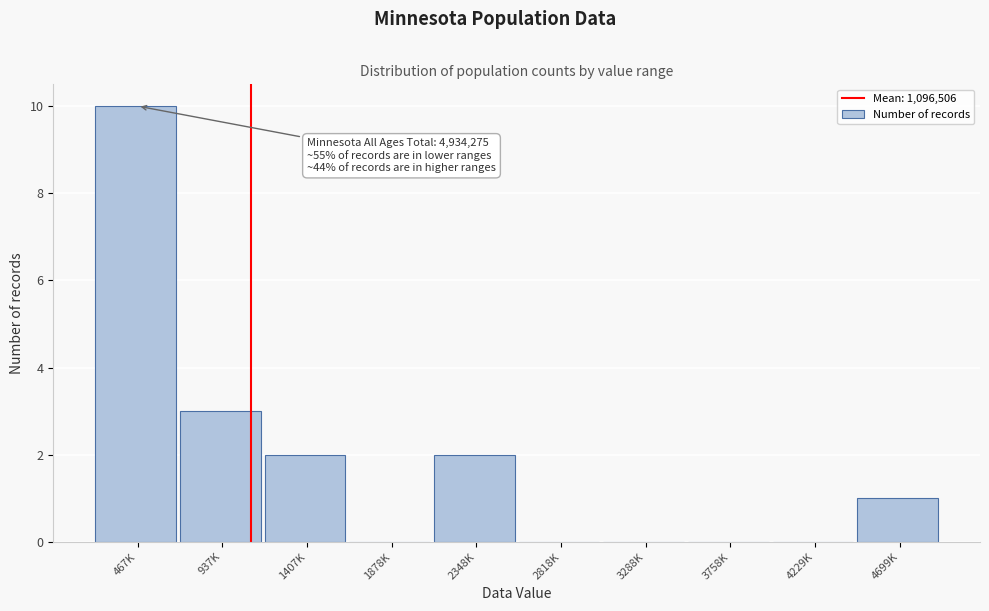

Reading right to left, transcribe all the data shown in this chart.

4699K=1	4229K=0	3758K=0	3288K=0	2818K=0	2348K=2	1878K=0	1407K=2	937K=3	467K=10